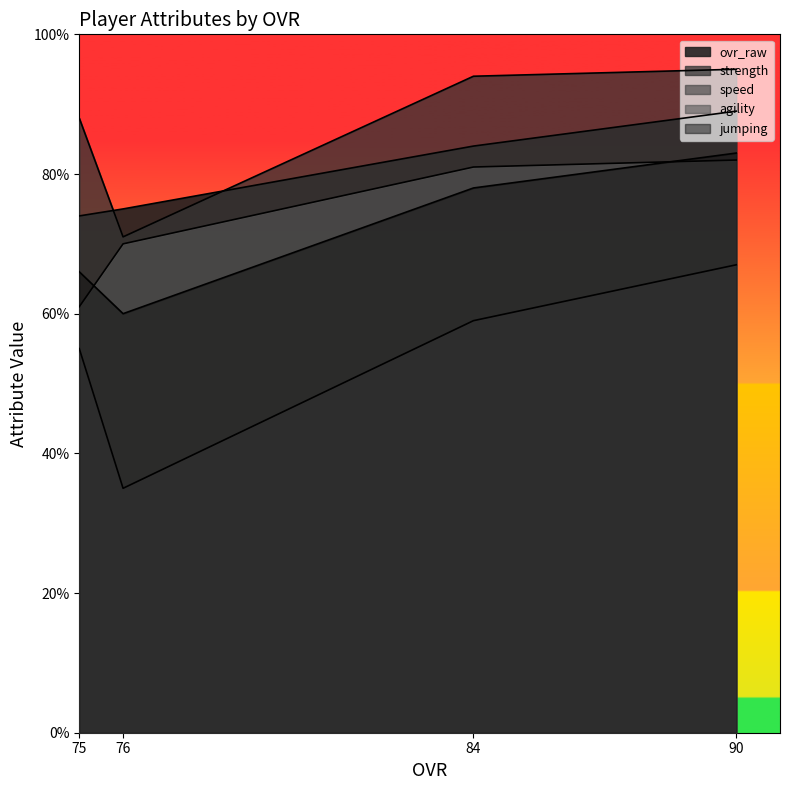

Between 76 and 90, which is larger?

90